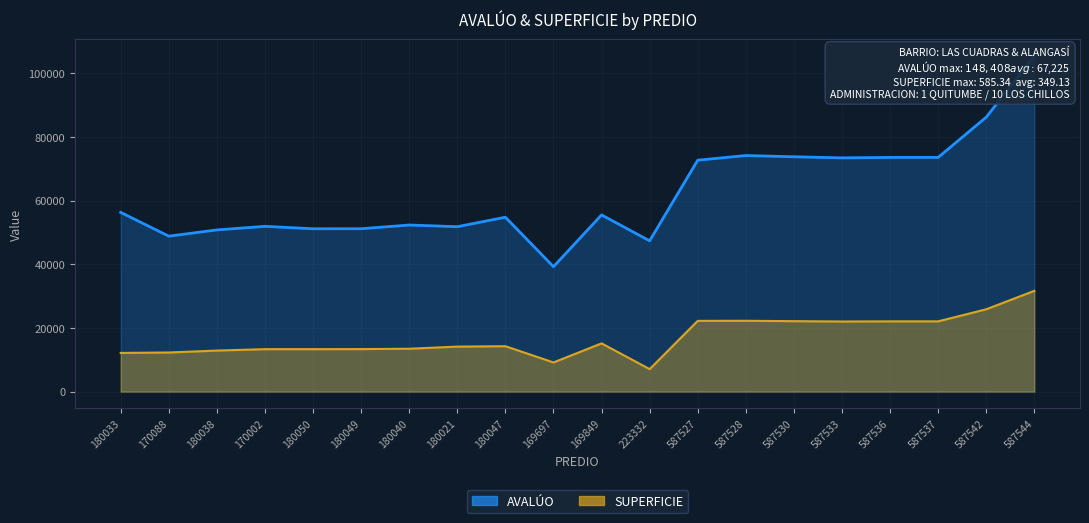

Is the value of AVALÚO at 587544 greater than the value of SUPERFICIE at 180040?

Yes